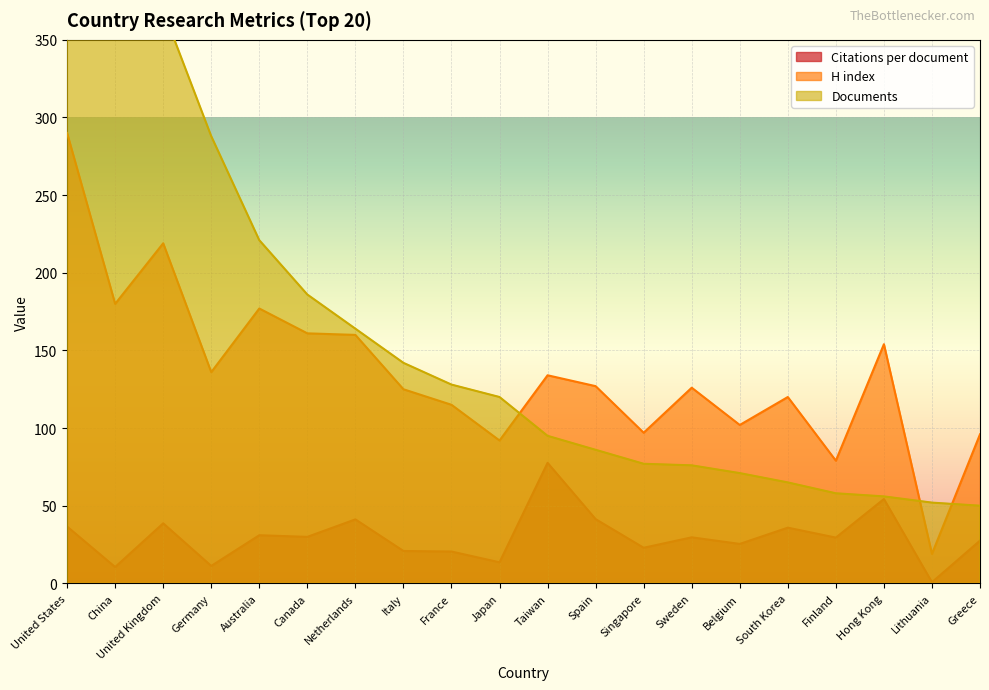

At which category does the chart reach its minimum across all series?

Lithuania